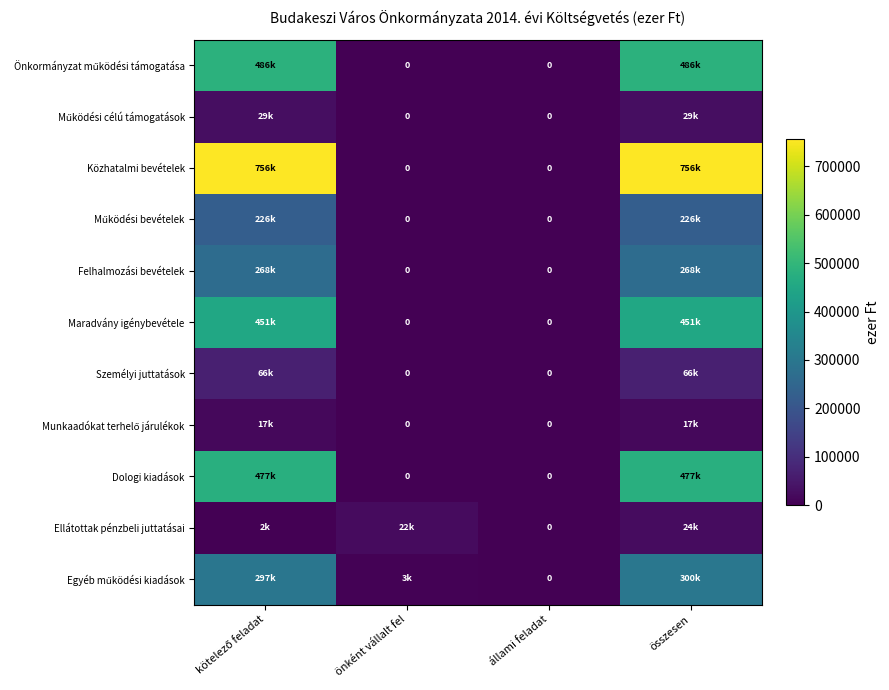

Count the number of data series in this chart.

11